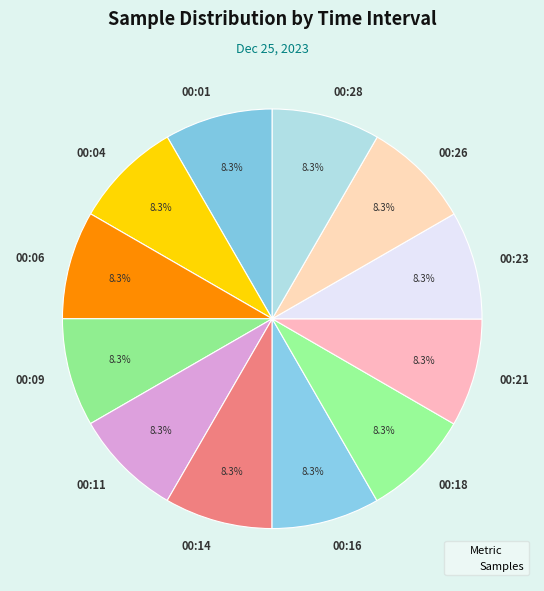

How many slices are in this pie chart?

12